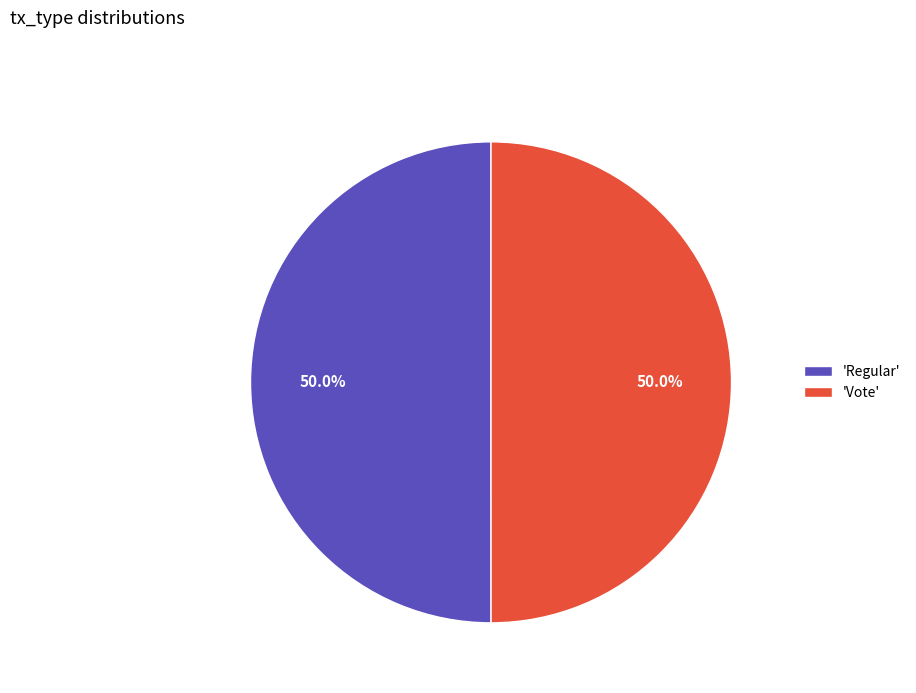

Combined, what portion of the pie is 'Vote' and 'Regular'?

100.0%